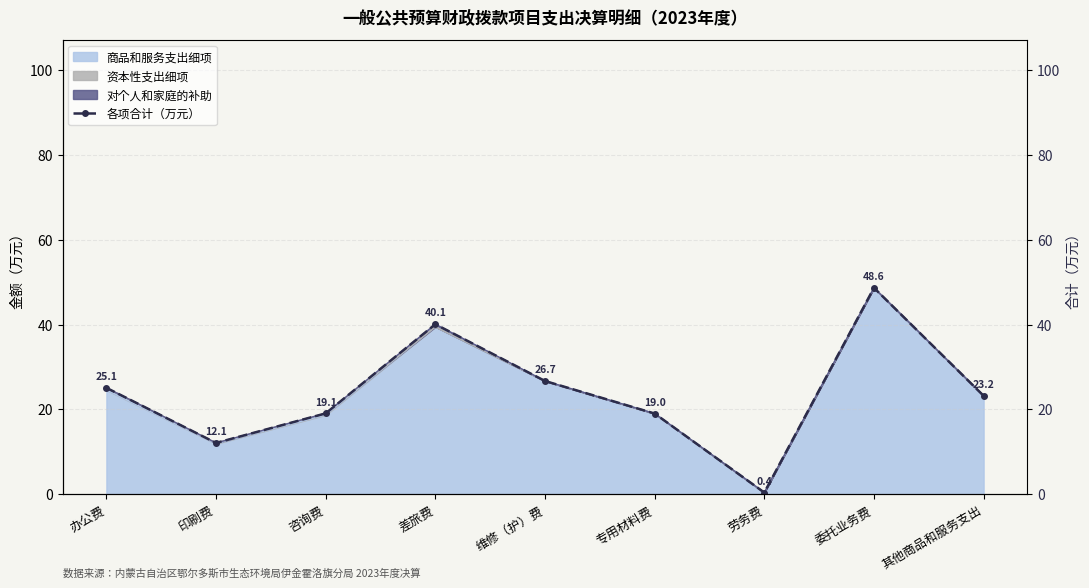

At which label is the value closest to 24?

其他商品和服务支出